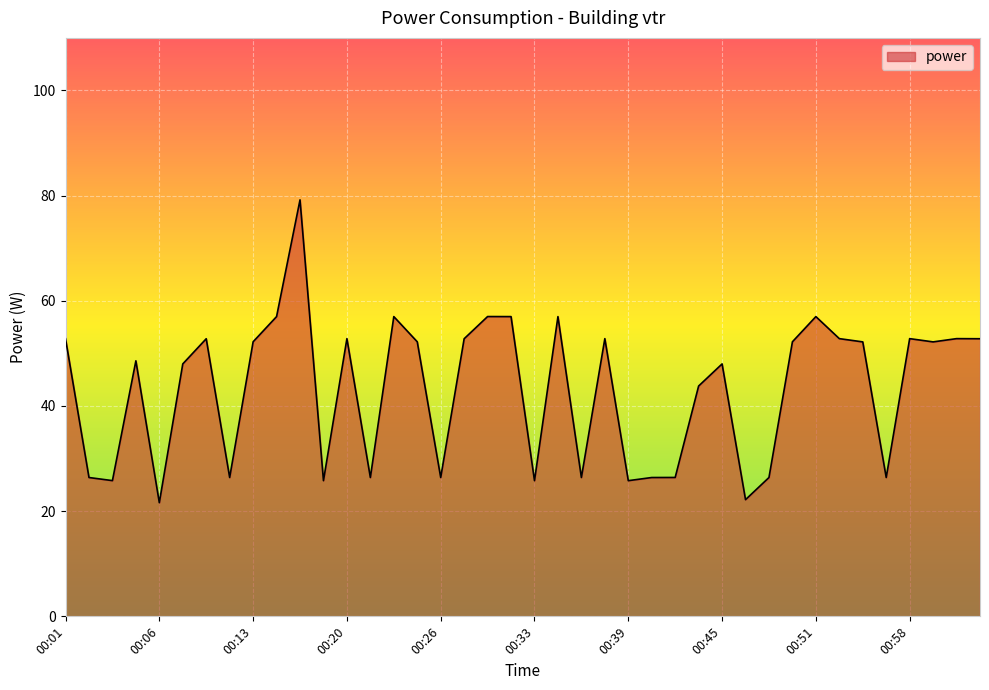

What is the difference between the maximum and minimum values?

57.6